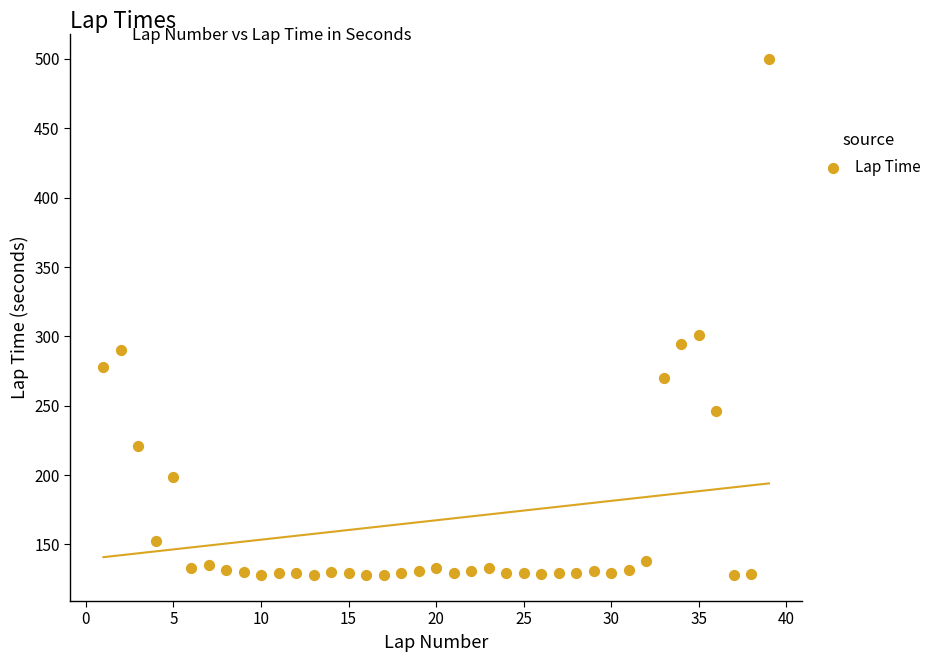

What Y value in the scatter plot is closest to 313?

300.9